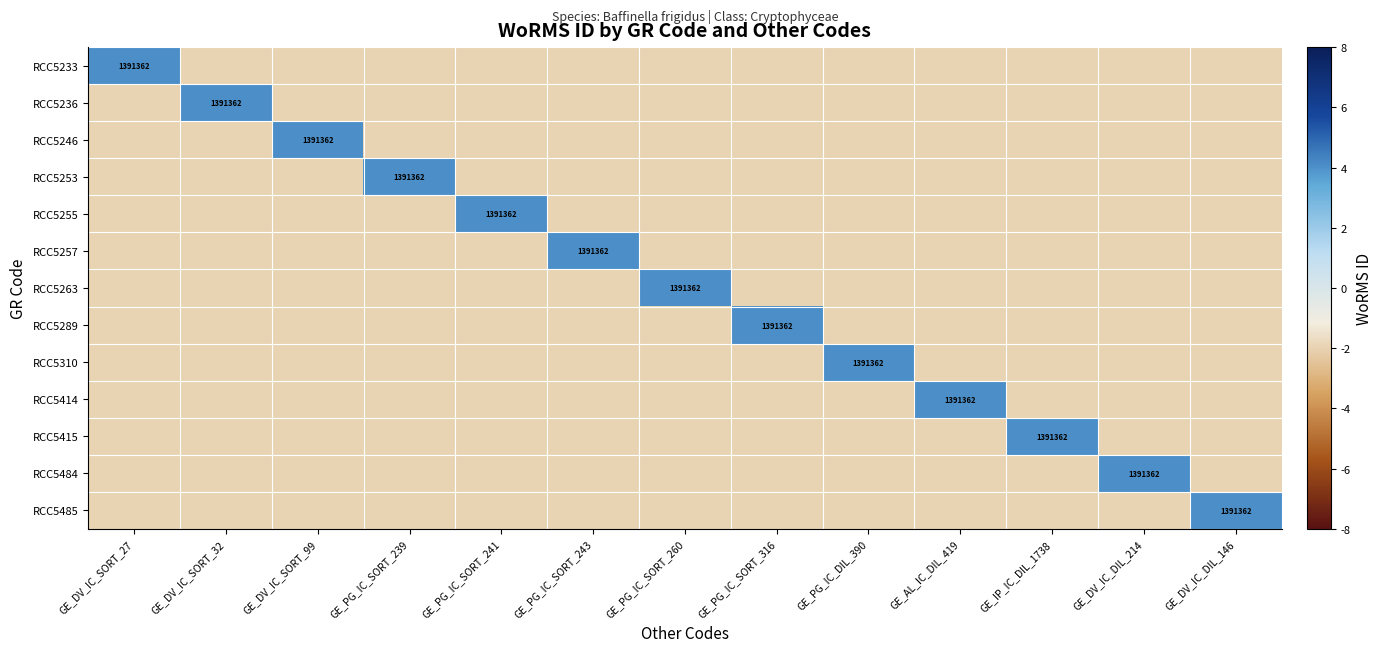

The RCC5257 series shows 1391362 at GE_PG_IC_SORT_243. True or false?

True